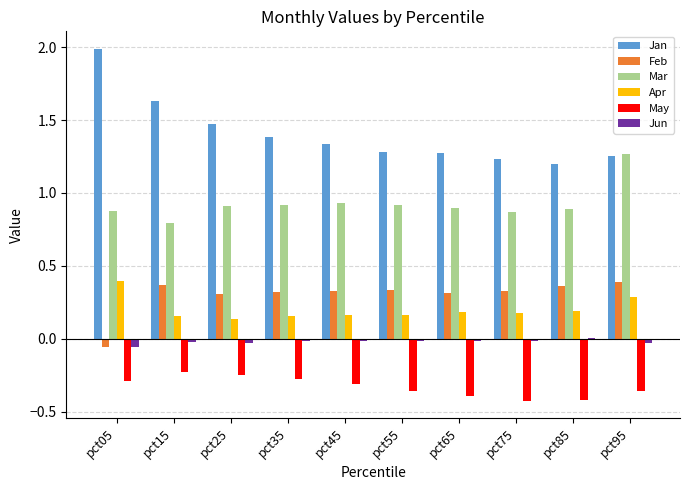

How many groups of bars are there?

10